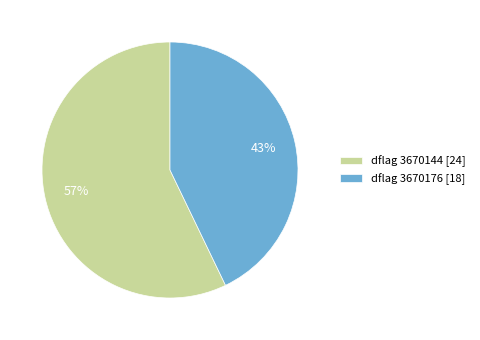

What is the majority slice?

dflag 3670144 [24]